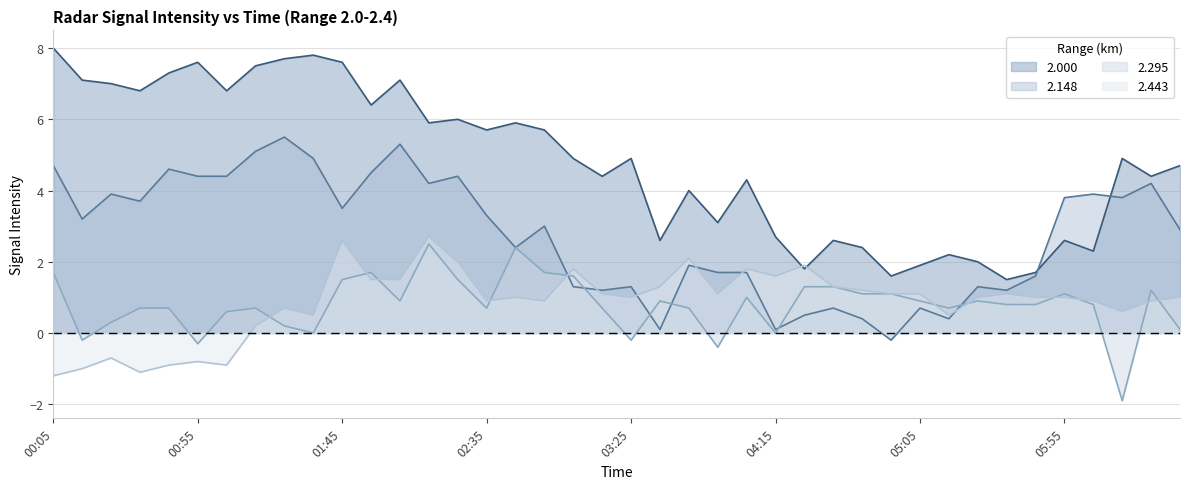

How many values in 2.295 are above zero?

33